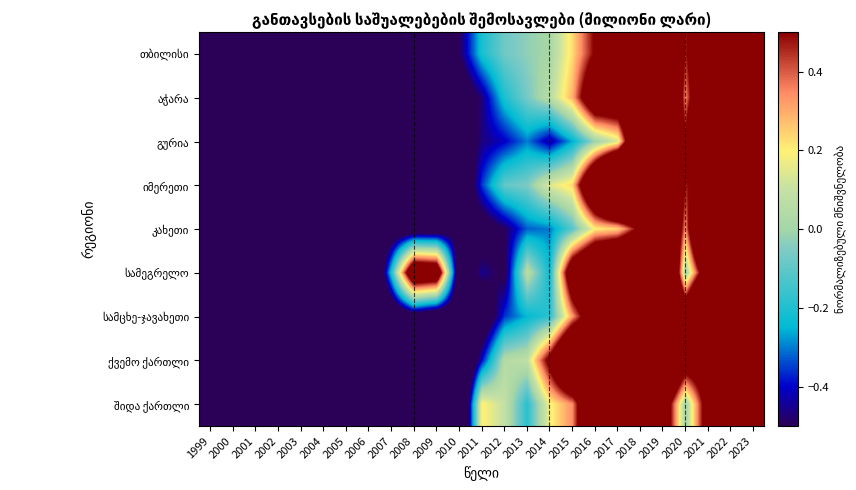

What is the difference between the highest and lowest values at 2022?

1.3